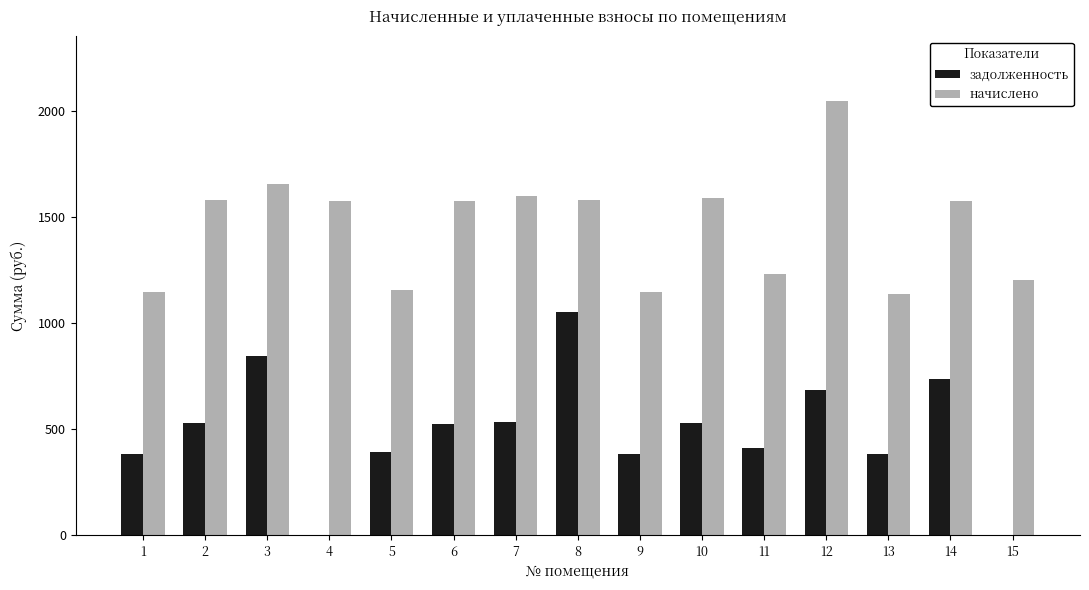

What are all the series names shown in the legend?

задолженность, начислено